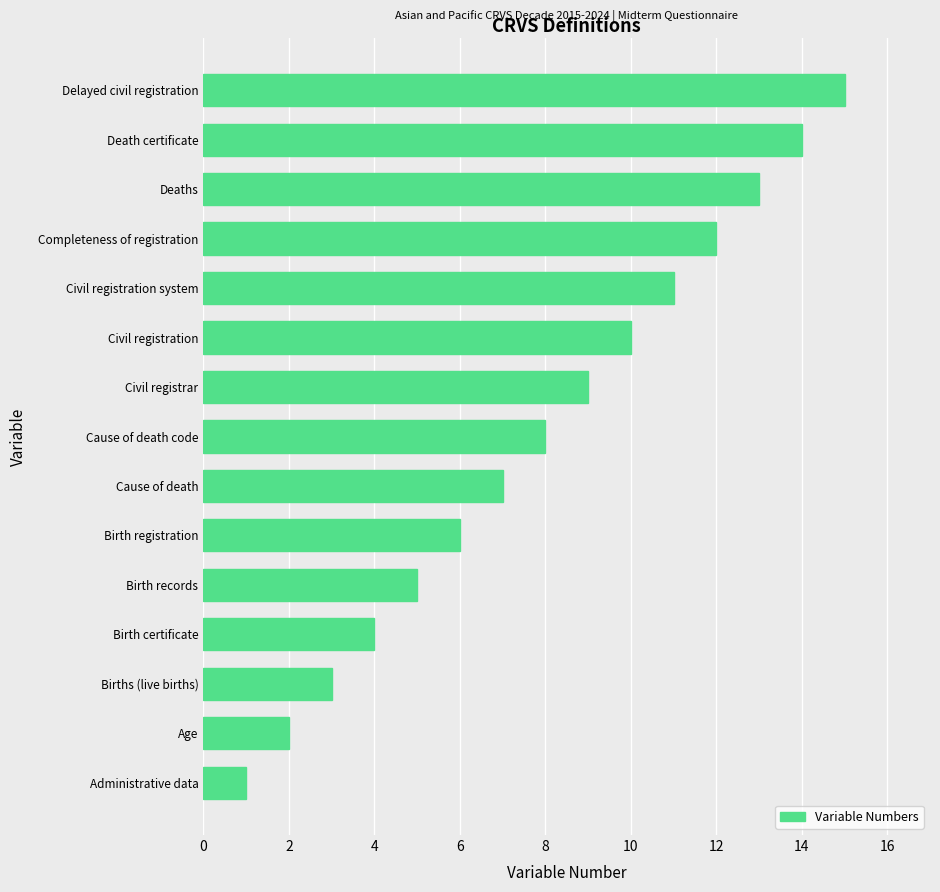

Count the number of categories in the chart.

15